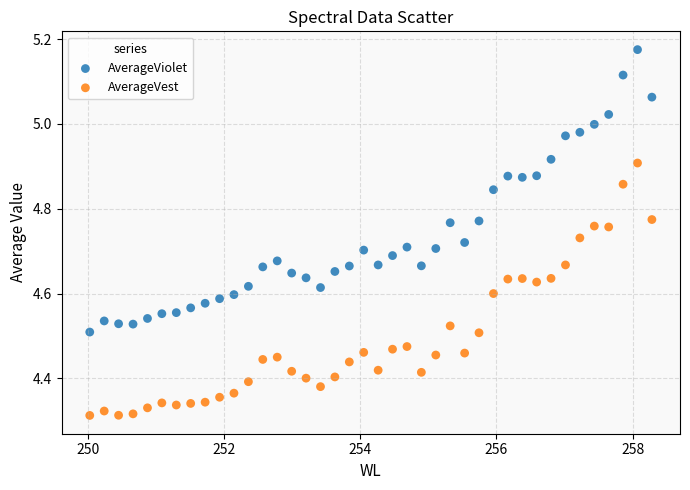

Which series reaches the maximum Y coordinate?

AverageViolet